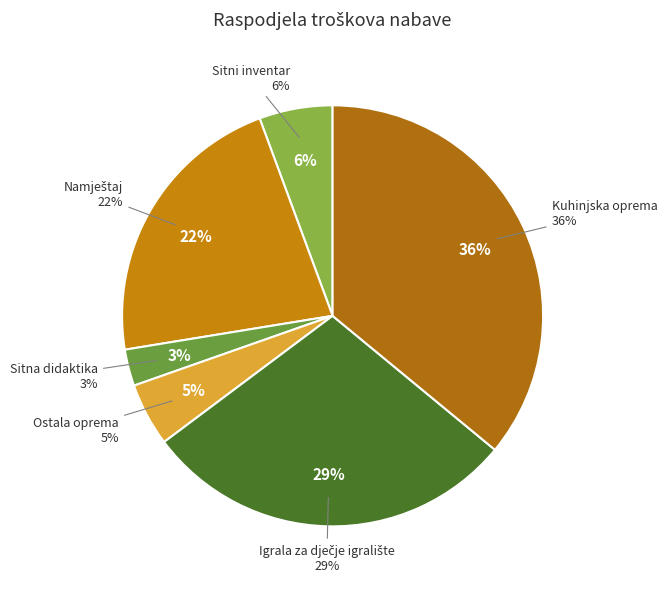

To the nearest percent, what is the average slice percentage?

17%